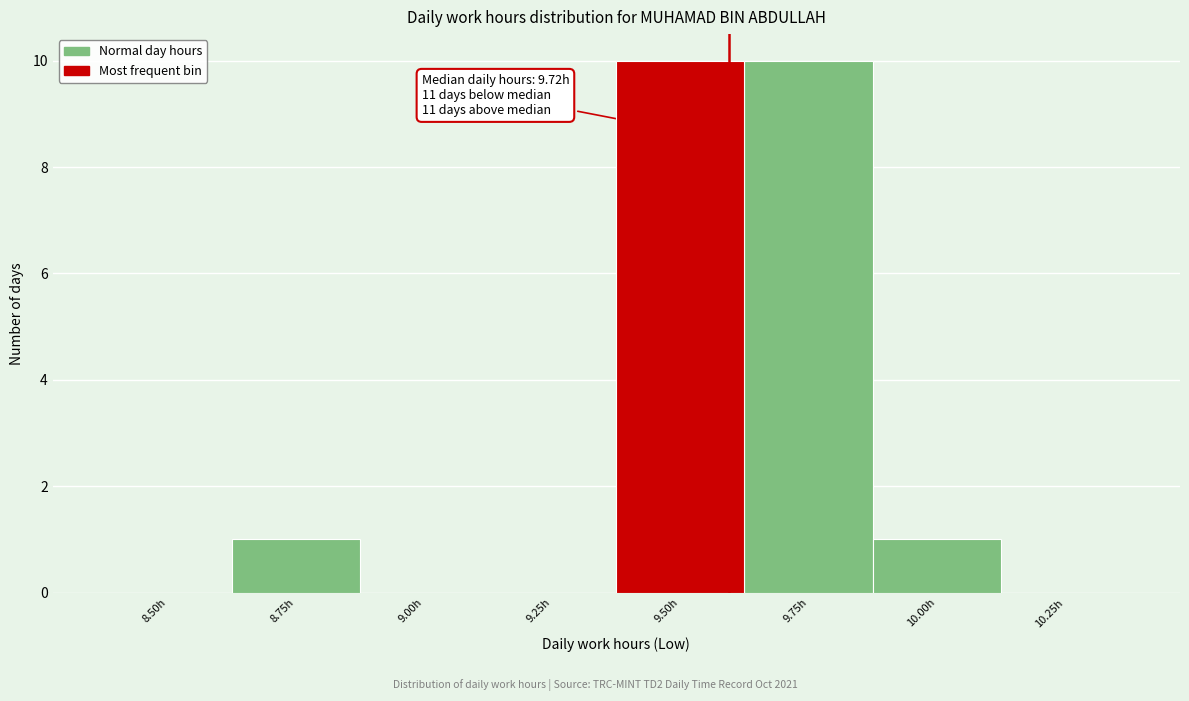

Reading left to right, what are all the values shown in this chart?

8.50h=0	8.75h=1	9.00h=0	9.25h=0	9.50h=10	9.75h=10	10.00h=1	10.25h=0